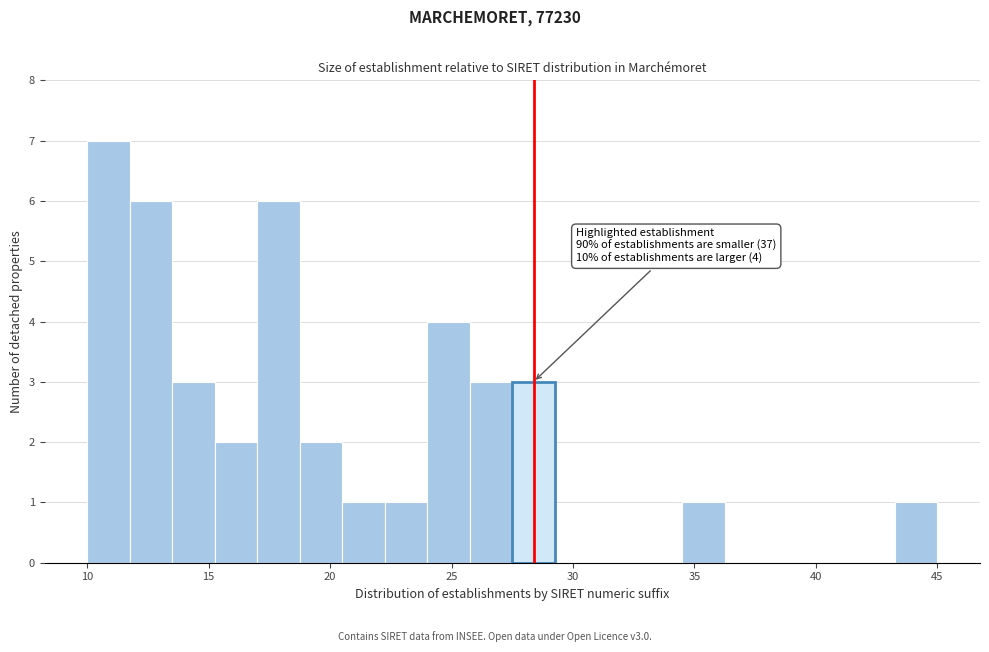

Read against the x-axis, roughly where is the centre of the tallest bar?

11.0